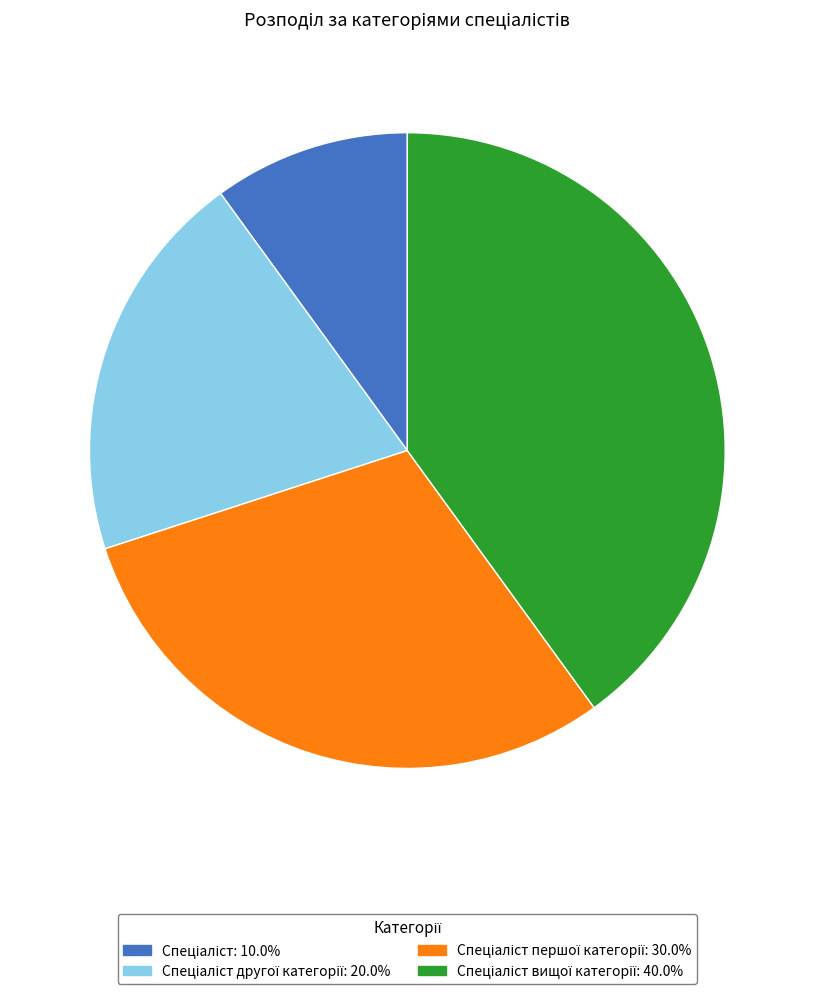

How many segments does this pie chart have?

4